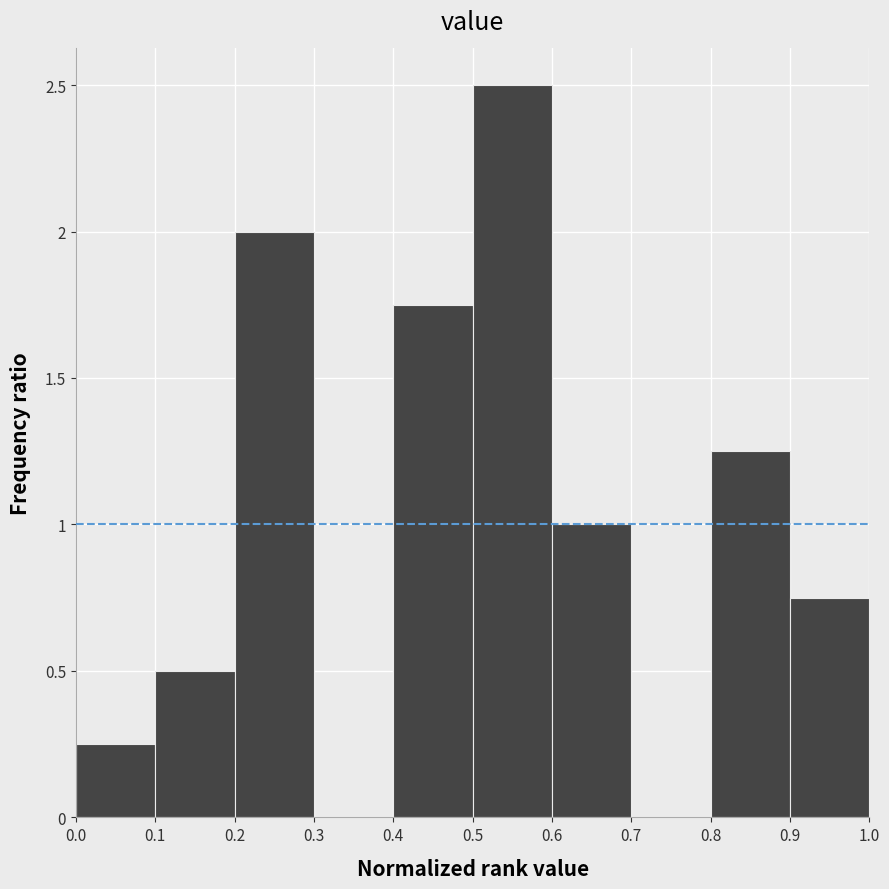

Over which range of the x-axis is the bar tallest?

0.5 to 0.6